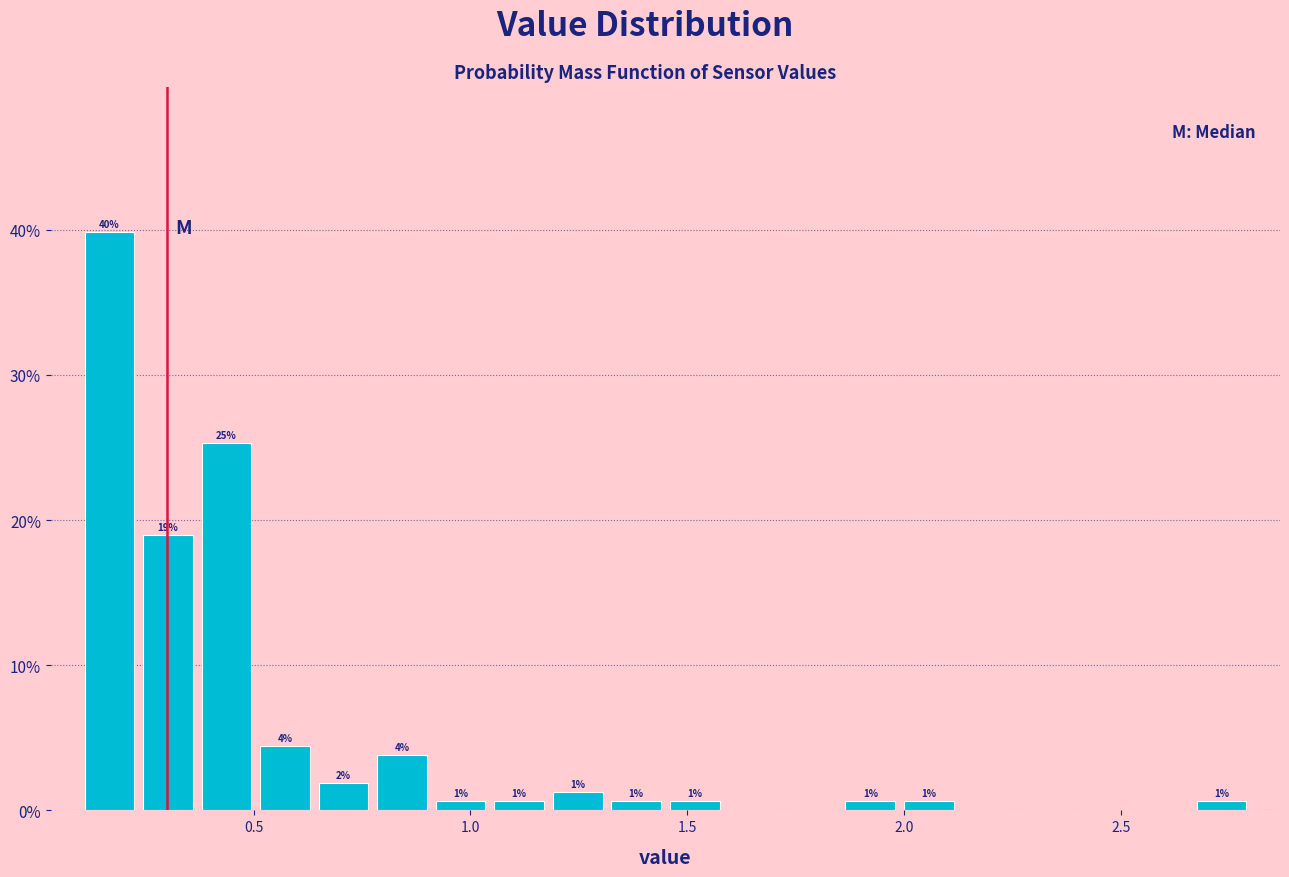

Read against the x-axis, roughly where is the centre of the tallest bar?

0.15